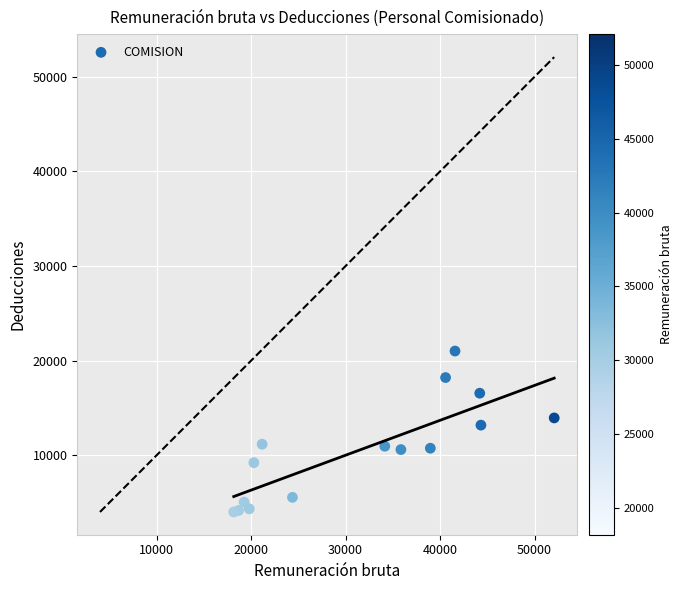

What Y value in the scatter plot is closest to 12522?

13194.6